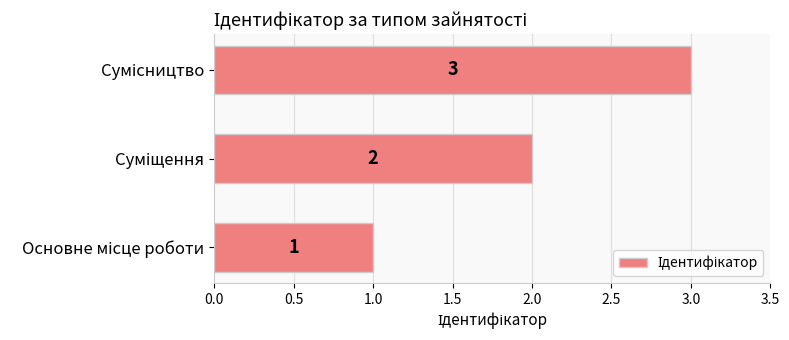

What is the maximum value shown in the chart?

3